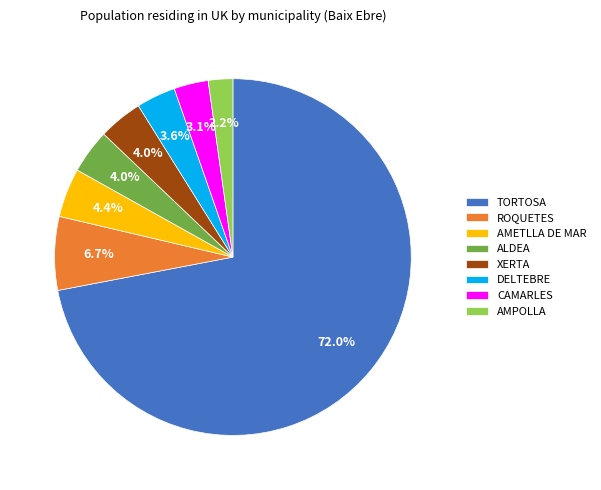

Which category accounts for the majority?

TORTOSA